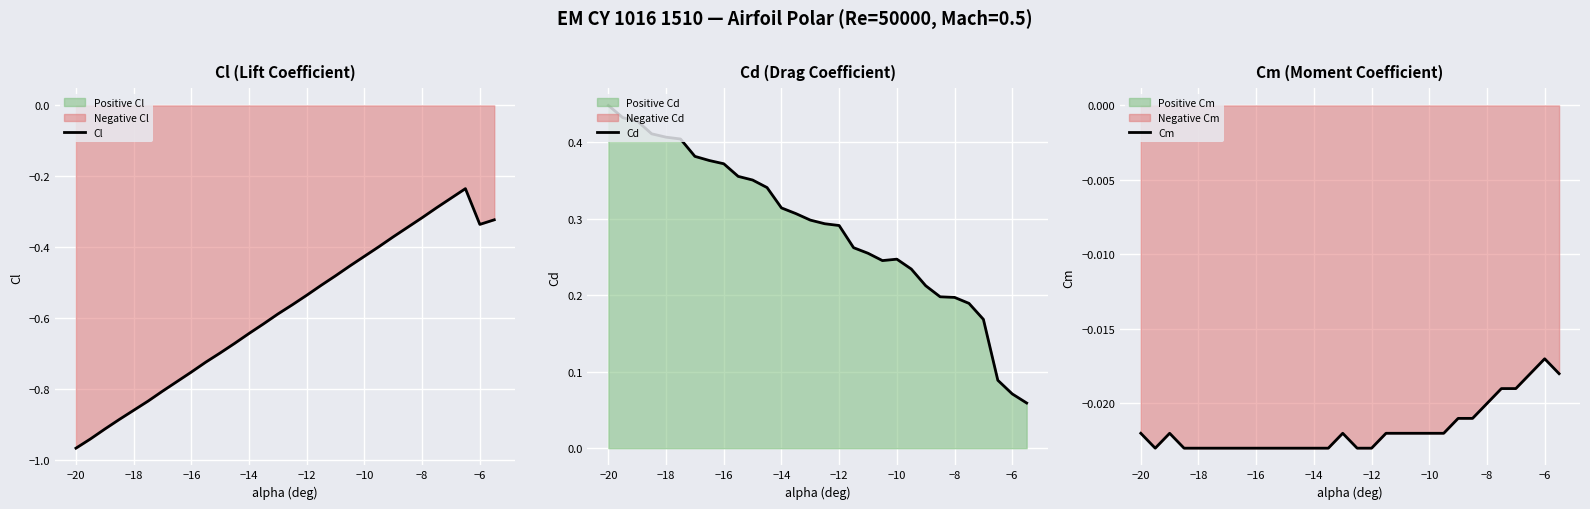

True or false: Cd and Cl intersect in this chart.

False